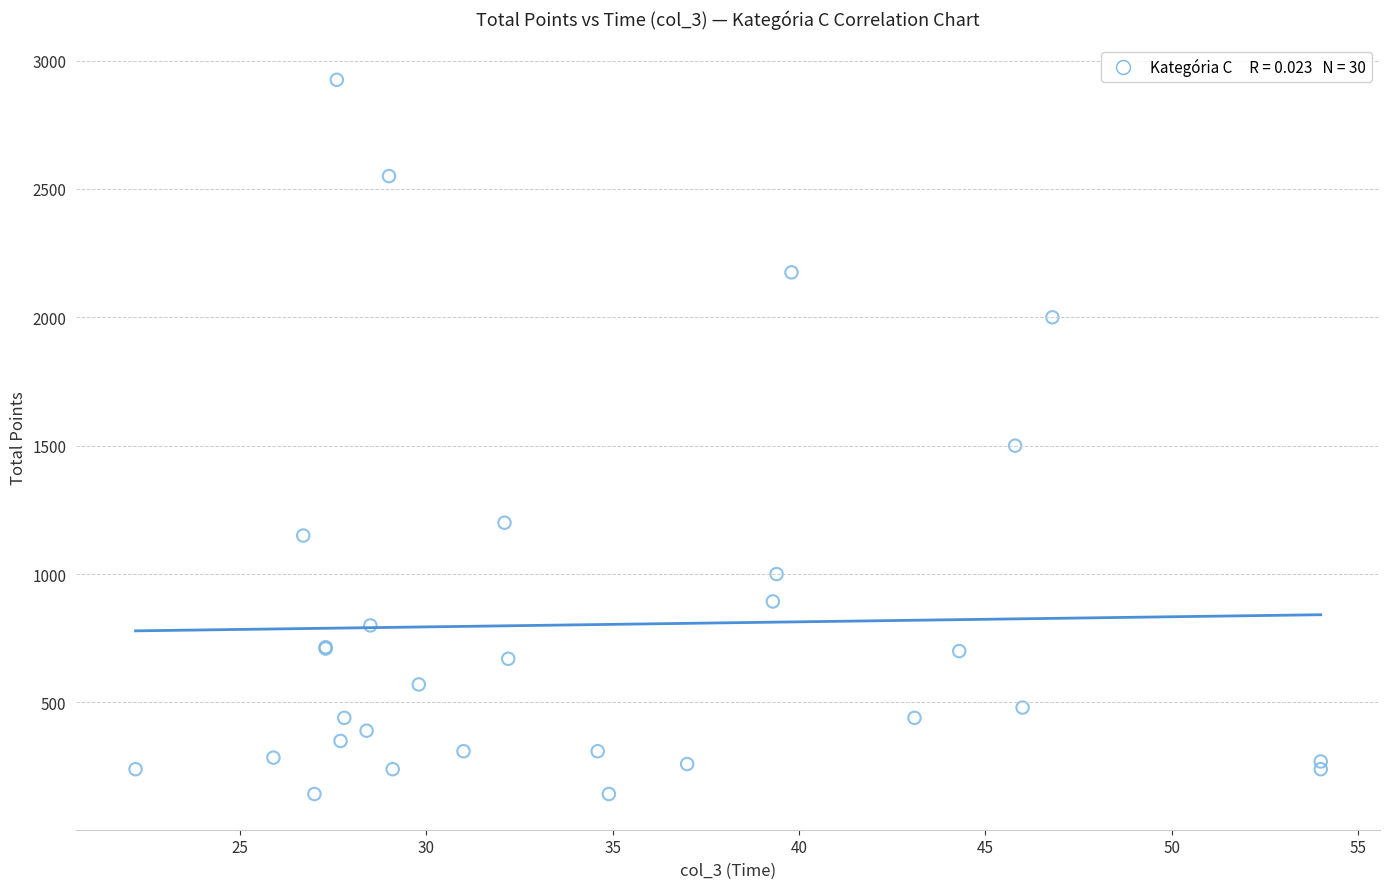

What Y value in the scatter plot is closest to 1534?

1500.0